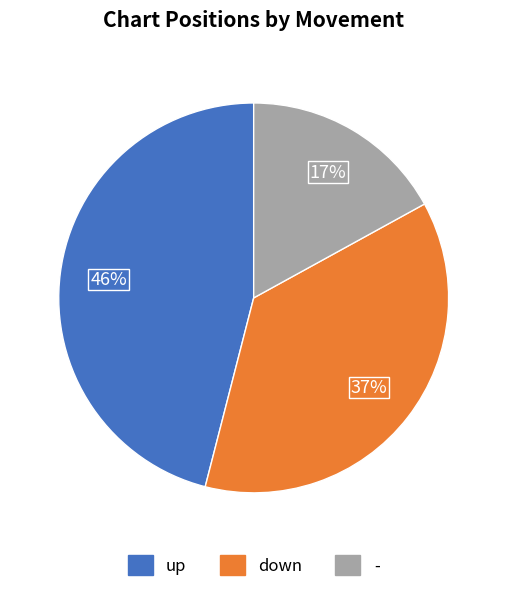

Does any single category account for the majority?

No